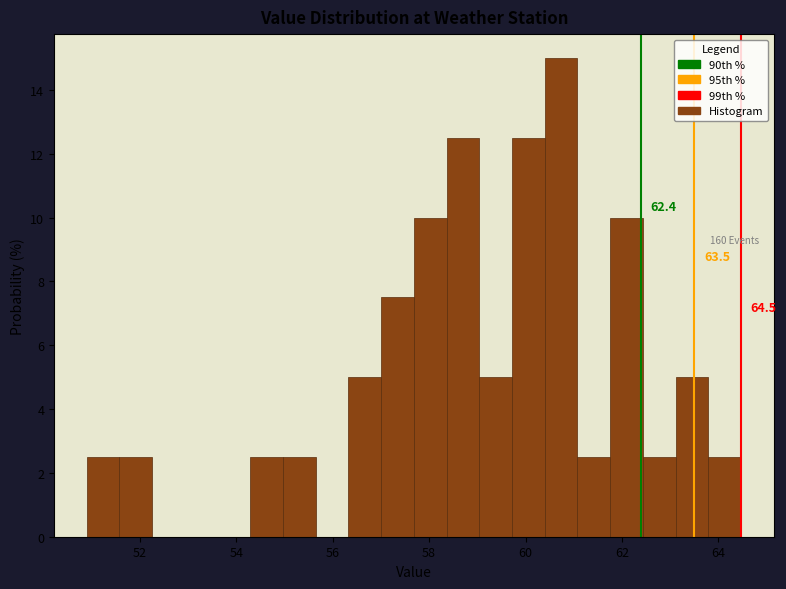

Read against the x-axis, roughly where is the centre of the tallest bar?

60.8